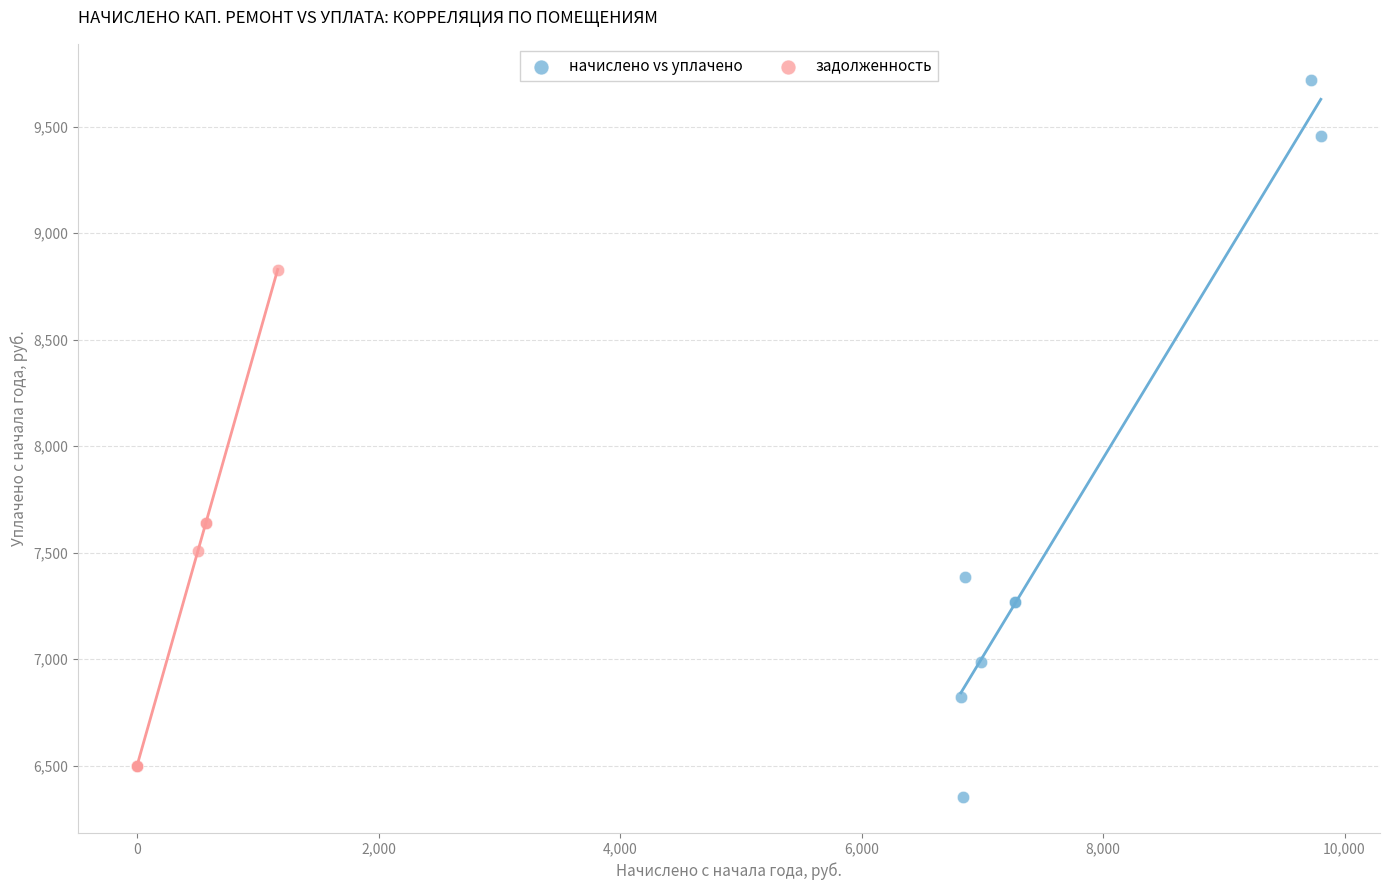

Which series has the widest spread of Y values?

начислено vs уплачено